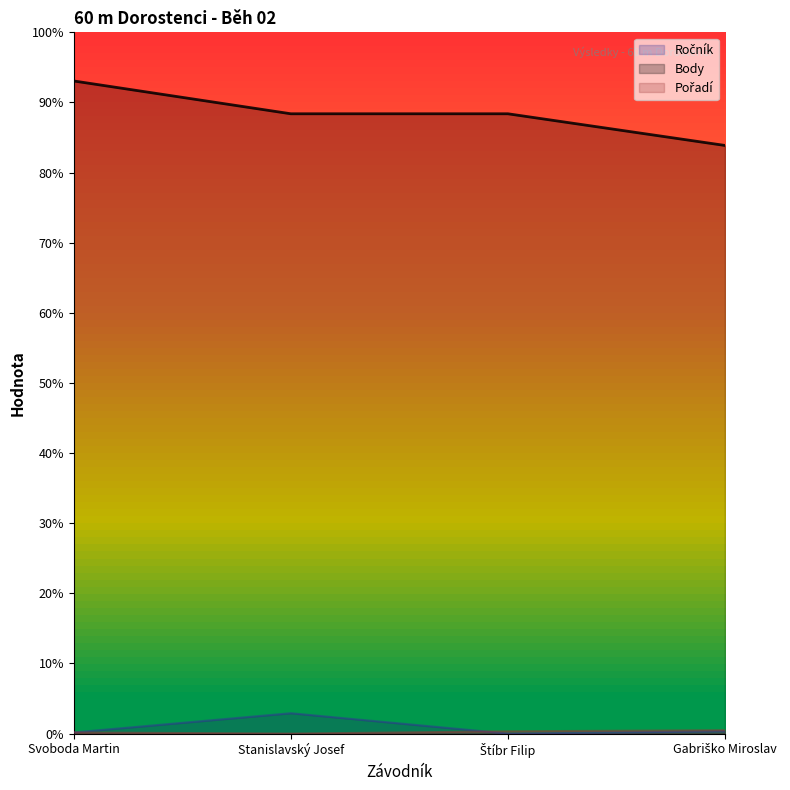

The Ročník line series shows 3 at Gabriško Miroslav. True or false?

False